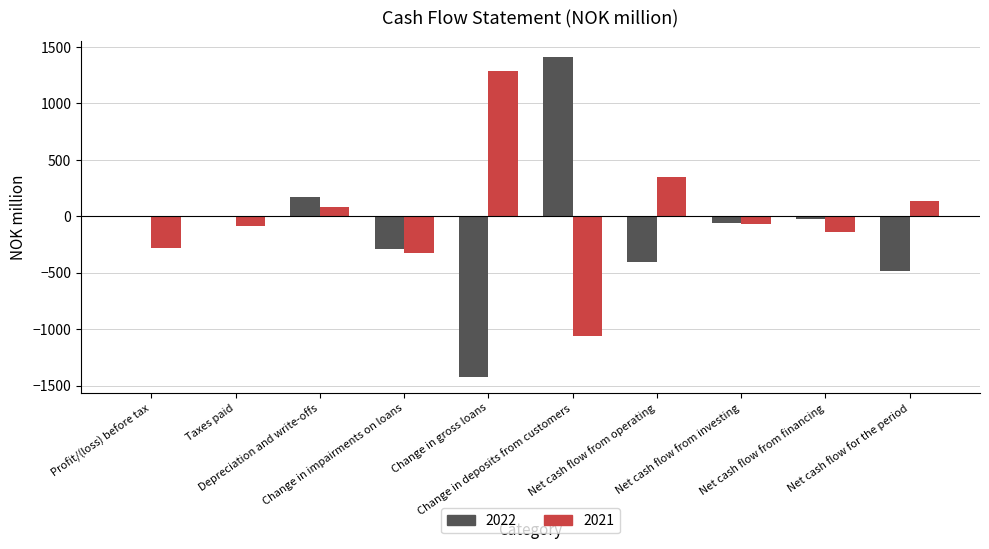

What is the maximum value for 2022?

1413.7